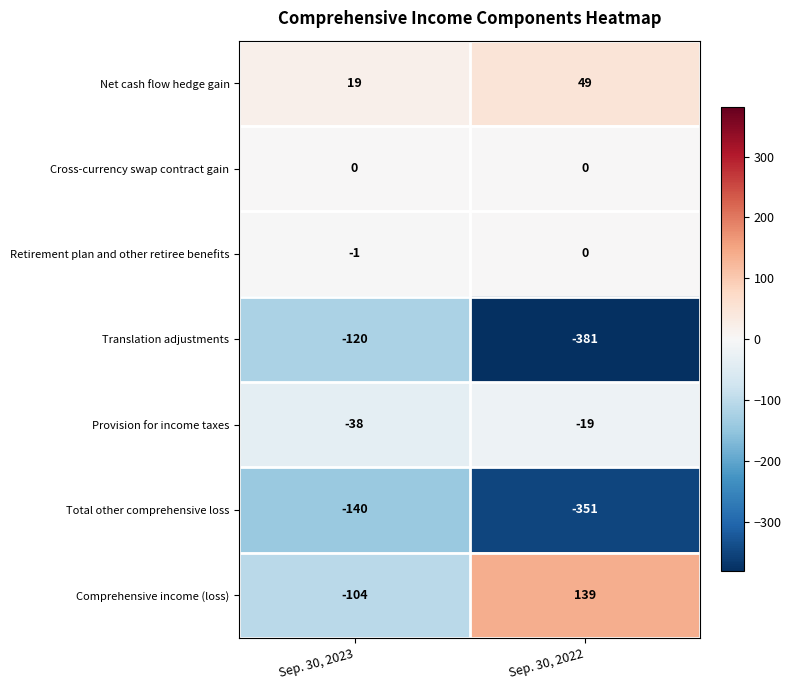

Is the value of Comprehensive income (loss) at Sep. 30, 2022 greater than the value of Cross-currency swap contract gain at Sep. 30, 2022?

Yes